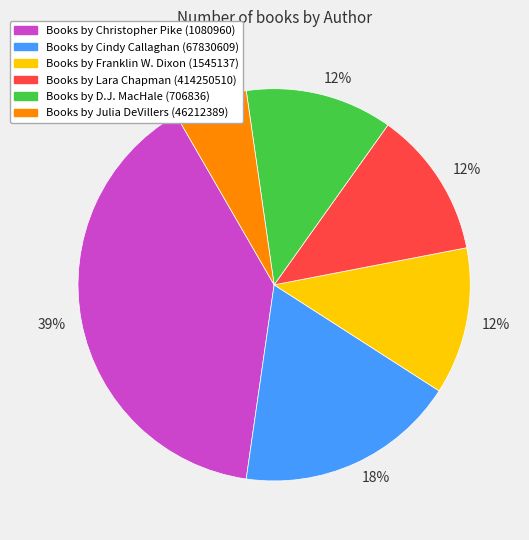

Is there any slice that represents more than half of the pie?

No